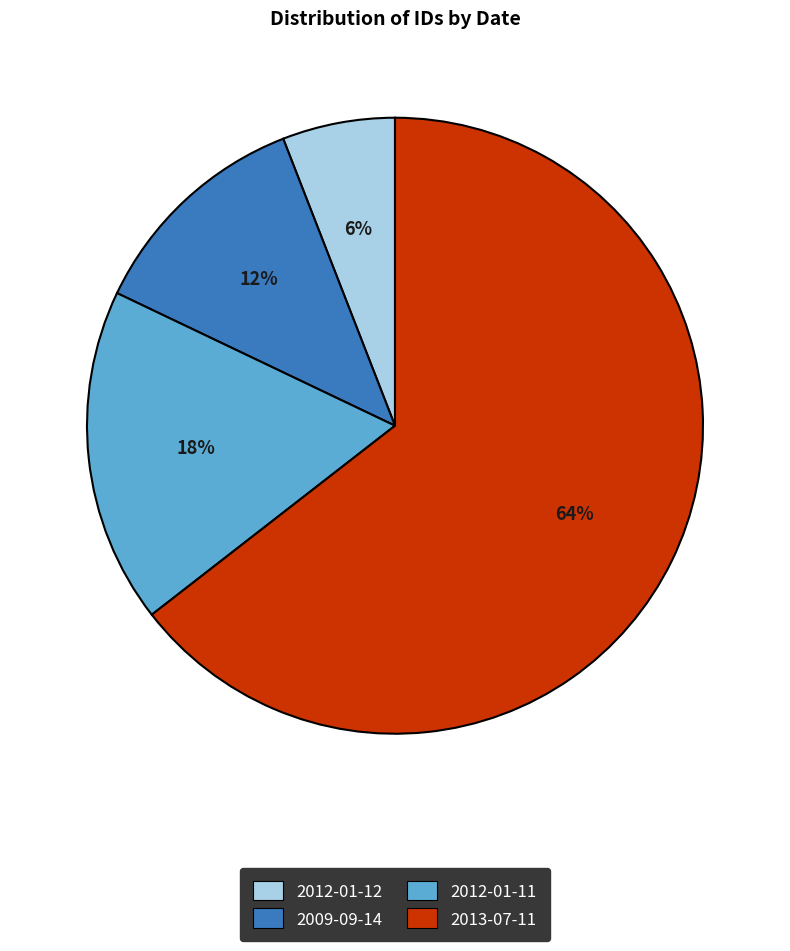

Is there any slice that represents more than half of the pie?

Yes